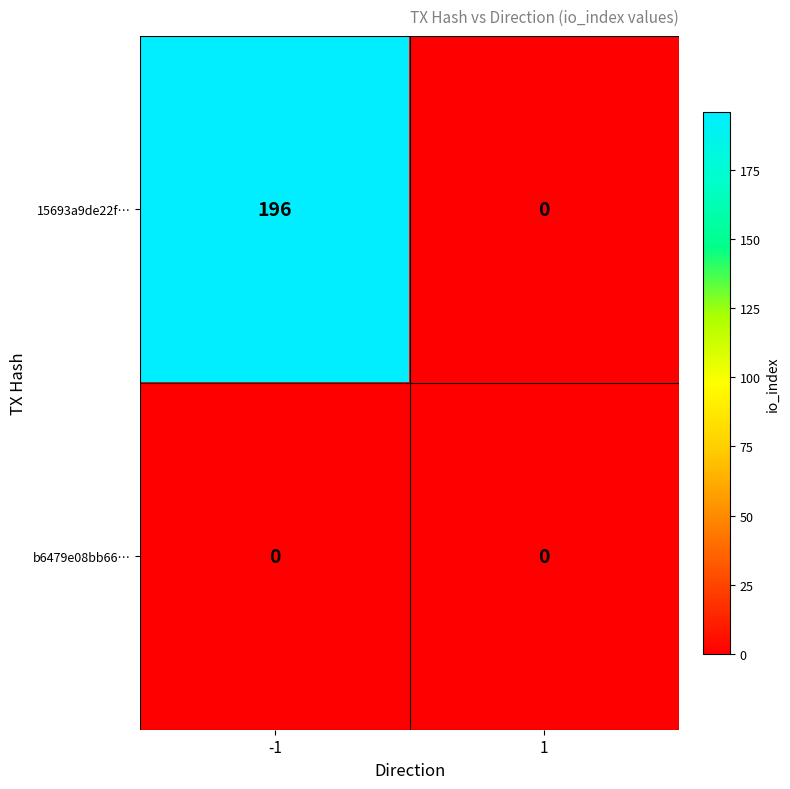

Reading left to right, what are all the values shown in this chart?

15693a9de22f…: -1=196	1=0
b6479e08bb66…: -1=0	1=0